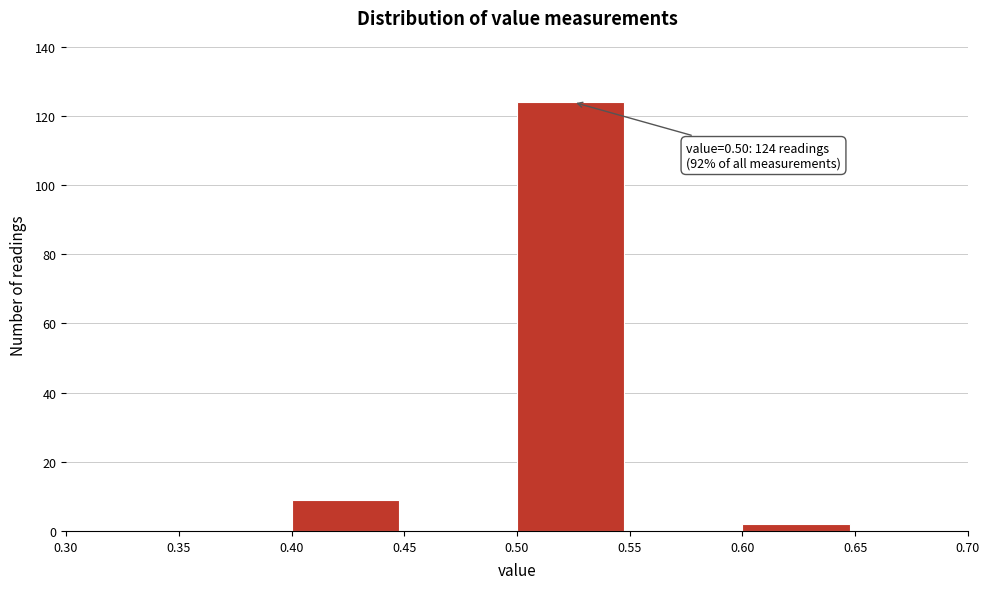

Over which range of the x-axis is the bar tallest?

0.50 to 0.55